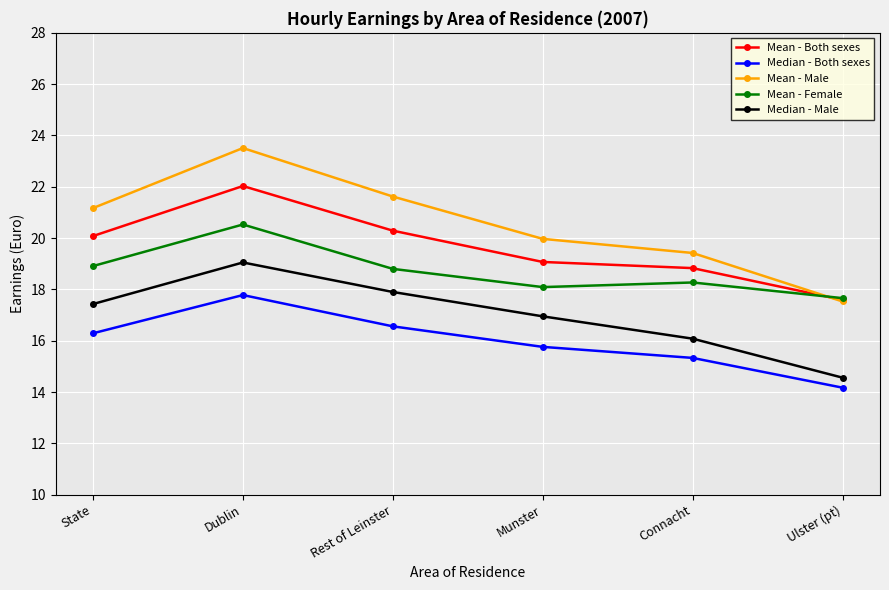

What is the difference between the maximum and minimum values in the Mean - Male series?

6.0